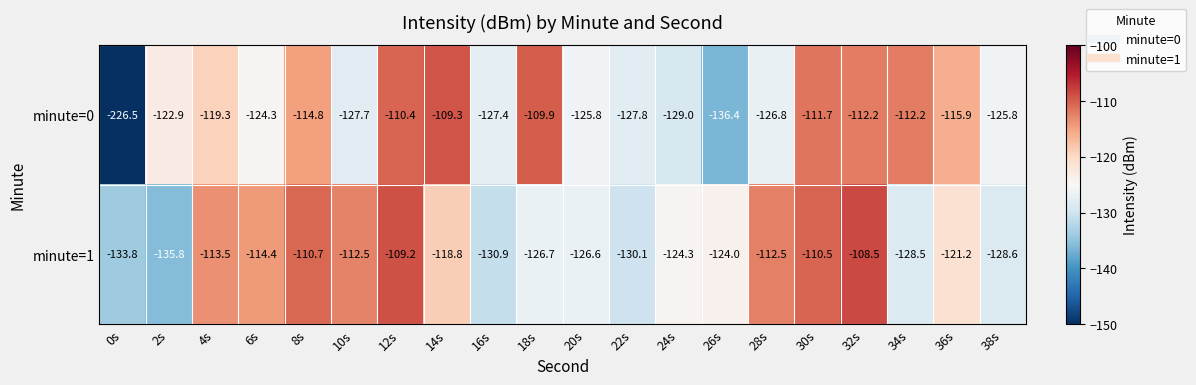

At which label is minute=0 closest to -167?

26s